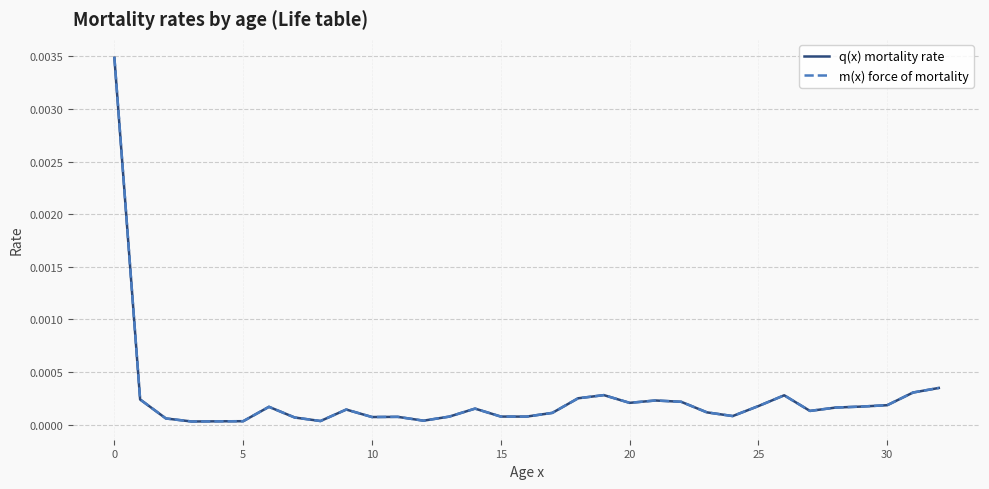

True or false: q(x) mortality rate and m(x) force of mortality intersect in this chart.

False